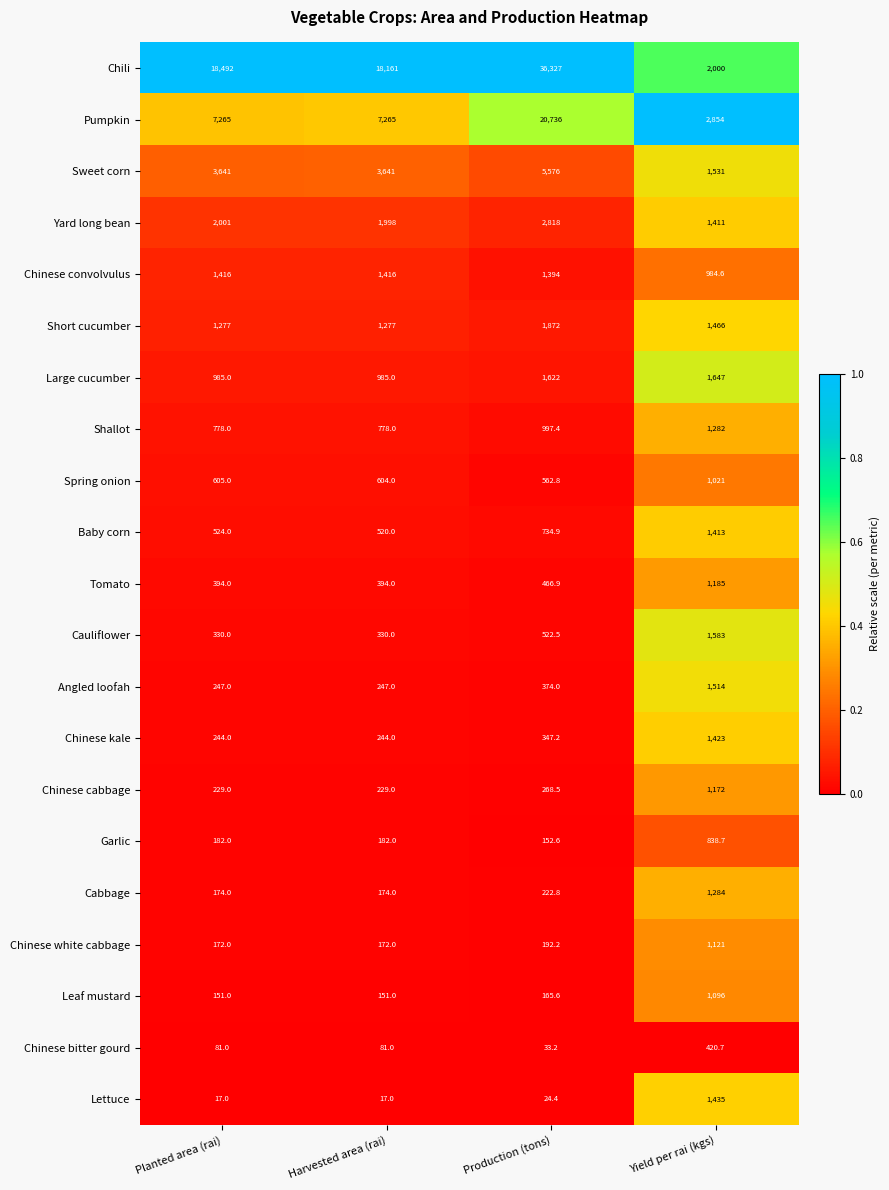

Is it true that Leaf mustard equals 398.0 at Yield per rai (kgs)?

False